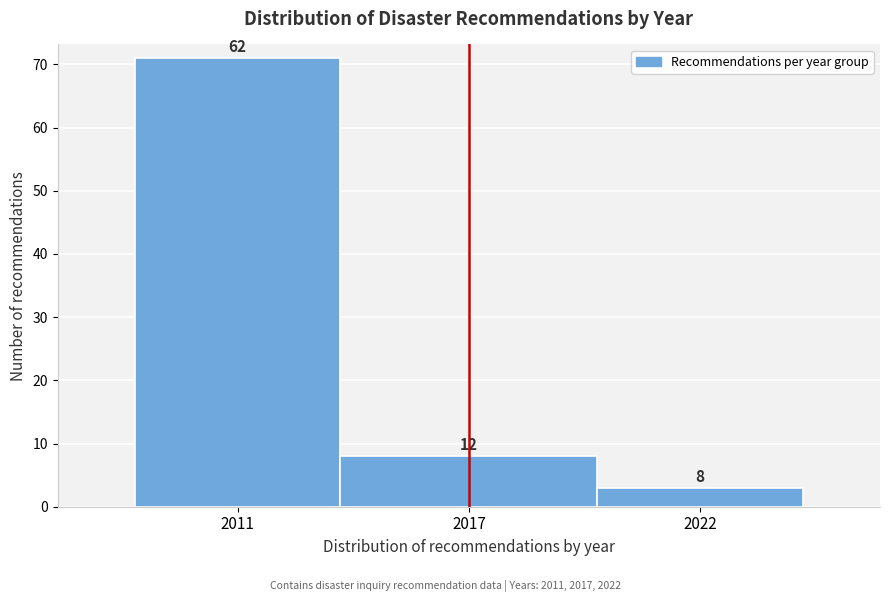

How many bars are there in total?

3